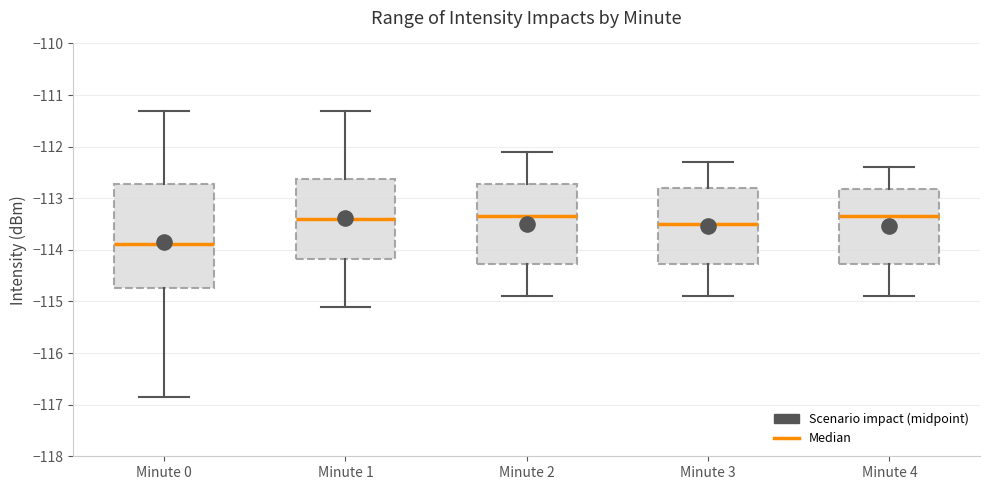

Which box is the tallest, from its lower edge to its upper edge?

Minute 0